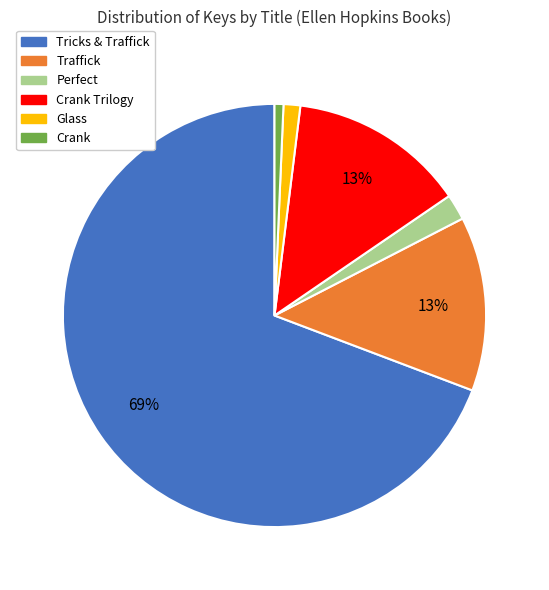

To the nearest percent, what is the difference between the largest and smallest slice percentages?

69%